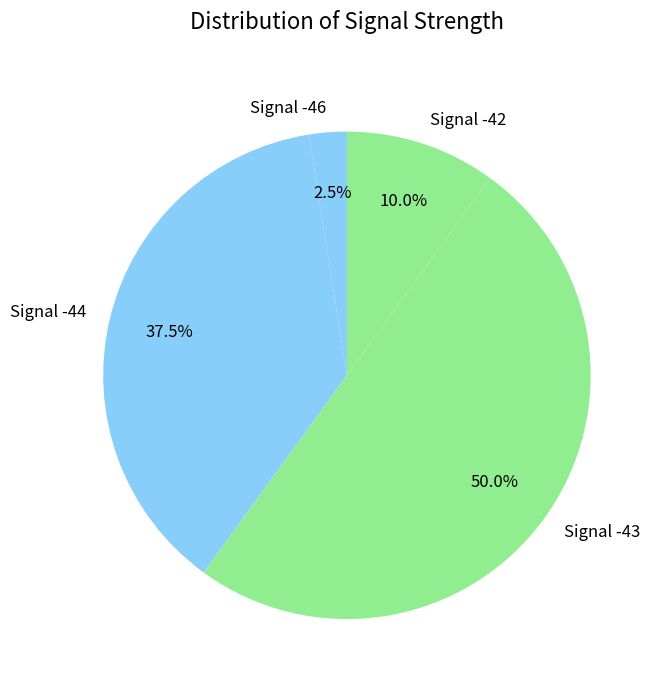

Which category has the smallest portion of the pie?

Signal -46